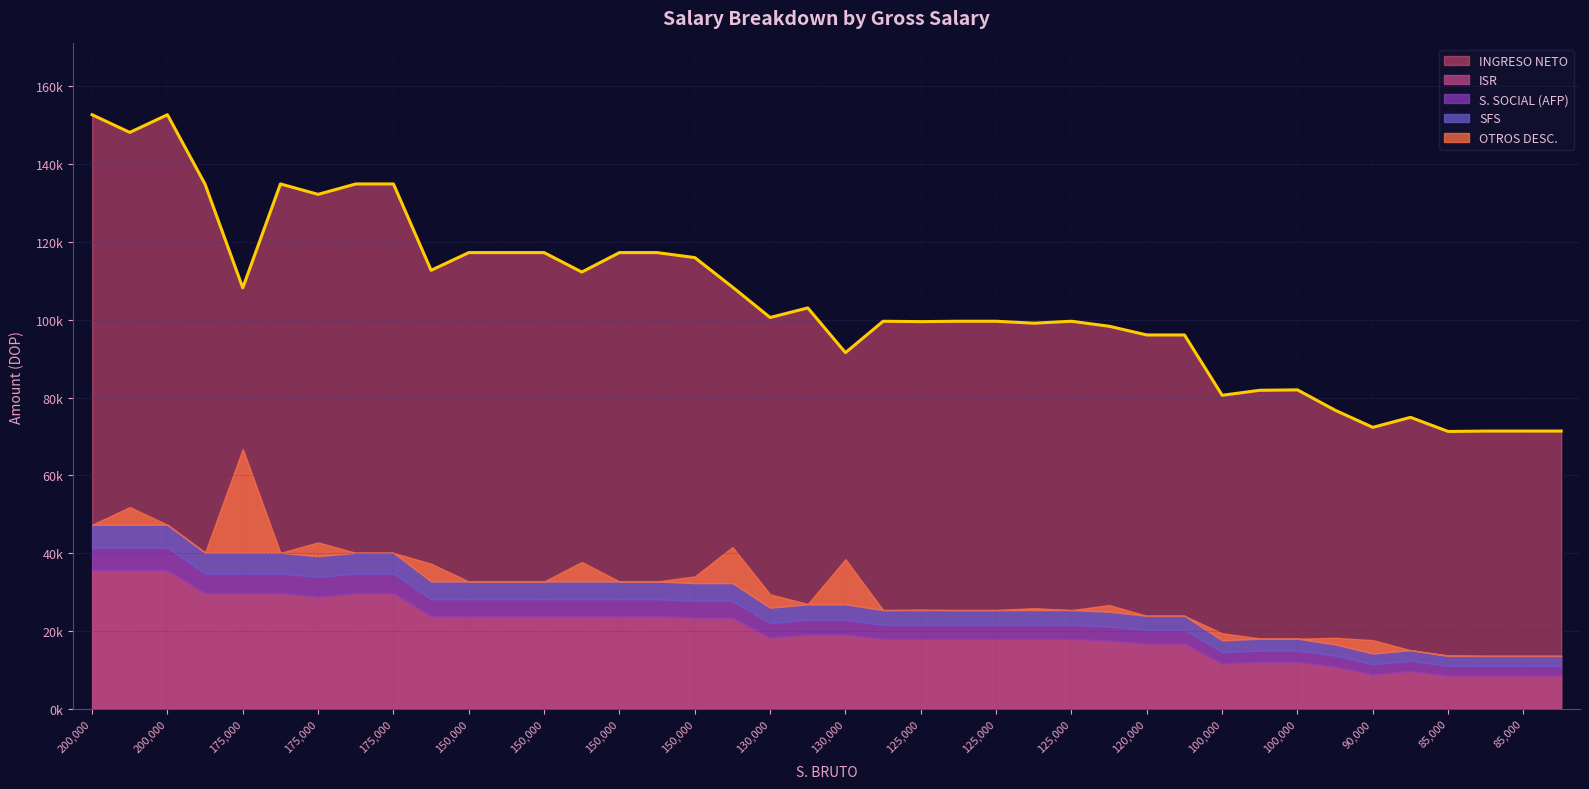

Reading left to right, list all the values displayed in this chart.

ISR: 35677.2	35677.2	35677.2	29747.3	29747.3	29747.3	28889.6	29747.3	29747.3	23866.7	23866.7	23866.7	23866.7	23866.7	23866.7	23866.7	23437.8	23437.8	18304.5	19162.2	19162.2	17986.1	17986.1	17986.1	17986.1	17986.1	17986.1	17557.2	16809.9	16809.9	11676.6	12105.4	12105.4	10929.3	8895.5	9753.2	8577.1	8577.1	8577.1	8577.1
S. SOCIAL (AFP): 5740.0	5740.0	5740.0	5022.5	5022.5	5022.5	5022.5	5022.5	5022.5	4305.0	4305.0	4305.0	4305.0	4305.0	4305.0	4305.0	4305.0	4305.0	3731.0	3731.0	3731.0	3587.5	3587.5	3587.5	3587.5	3587.5	3587.5	3587.5	3444.0	3444.0	2870.0	2870.0	2870.0	2726.5	2583.0	2583.0	2439.5	2439.5	2439.5	2439.5
SFS: 5883.2	5883.2	5883.2	5320.0	5320.0	5320.0	5320.0	5320.0	5320.0	4560.0	4560.0	4560.0	4560.0	4560.0	4560.0	4560.0	4560.0	4560.0	3952.0	3952.0	3952.0	3800.0	3800.0	3800.0	3800.0	3800.0	3800.0	3800.0	3648.0	3648.0	3040.0	3040.0	3040.0	2888.0	2736.0	2736.0	2584.0	2584.0	2584.0	2584.0
OTROS DESC.: 0.0	4541.6	0.0	100.0	26704.0	0.0	3530.9	0.0	0.0	4553.6	0.0	0.0	0.0	5000.0	0.0	0.0	1715.5	9281.8	3430.9	100.0	11603.5	0.0	100.0	0.0	0.0	500.0	0.0	1715.5	0.0	0.0	1815.5	100.0	0.0	1702.0	3430.9	0.0	100.0	0.0	0.0	0.0
INGRESO NETO: 152674.7	148133.0	152674.7	134785.2	108181.2	134885.2	132212.0	134885.2	134885.2	112689.7	117243.3	117243.3	117243.3	112243.3	117243.3	117243.3	115956.7	108390.4	100556.6	103029.8	91526.4	99601.4	99501.4	99601.4	99601.4	99101.4	99601.4	98314.8	96073.1	96073.1	80573.0	81859.6	81959.6	76729.2	72329.6	74902.8	71274.4	71374.4	71374.4	71374.4